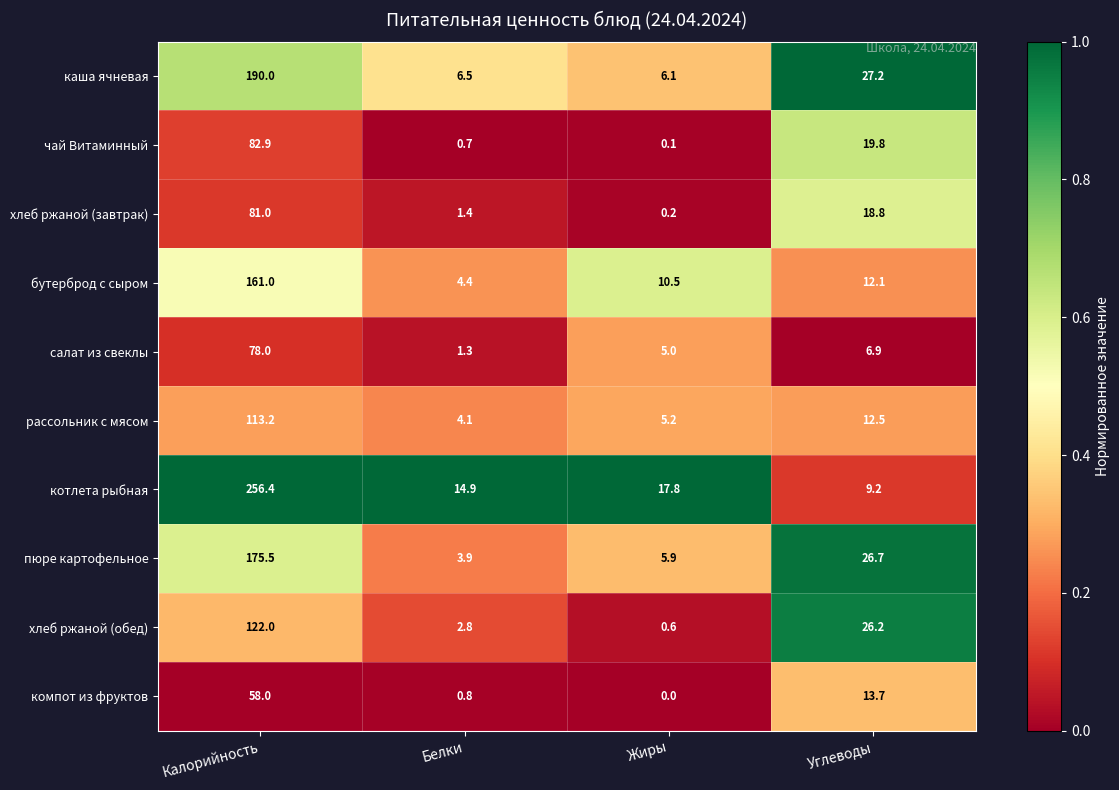

At Белки, list the series in order from largest to smallest.

котлета рыбная, каша ячневая, бутерброд с сыром, рассольник с мясом, пюре картофельное, хлеб ржаной (обед), хлеб ржаной (завтрак), салат из свеклы, компот из фруктов, чай Витаминный